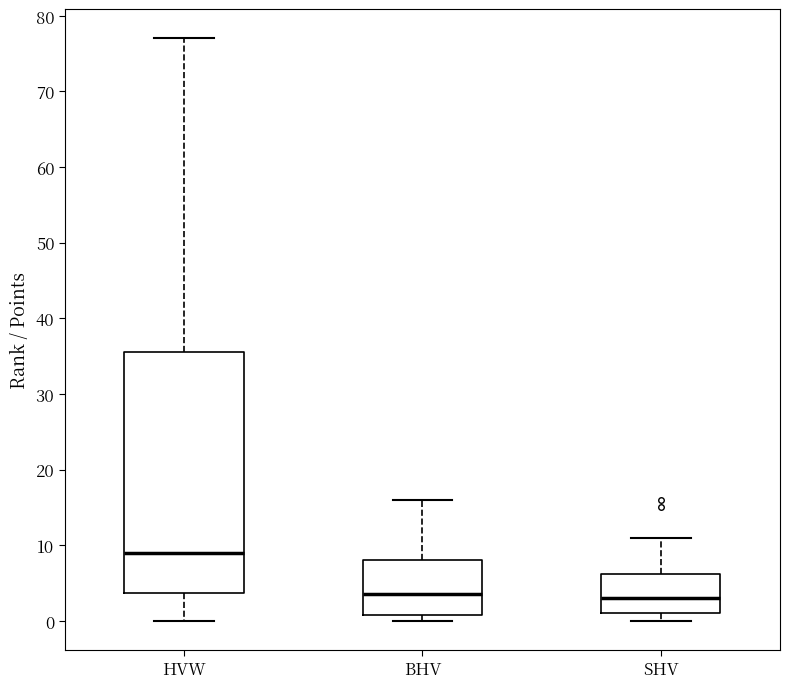

Reading left to right, read every box against the y-axis: the position of its median line, the range the box covers, and the ends of its whiskers. The values are not printed on the chart, so give them approximately, as read against the axis.

HVW: median 9, box 4 to 36, whiskers 0 to 77
BHV: median 4, box 1 to 8, whiskers 0 to 16
SHV: median 3, box 1 to 6, whiskers 0 to 11